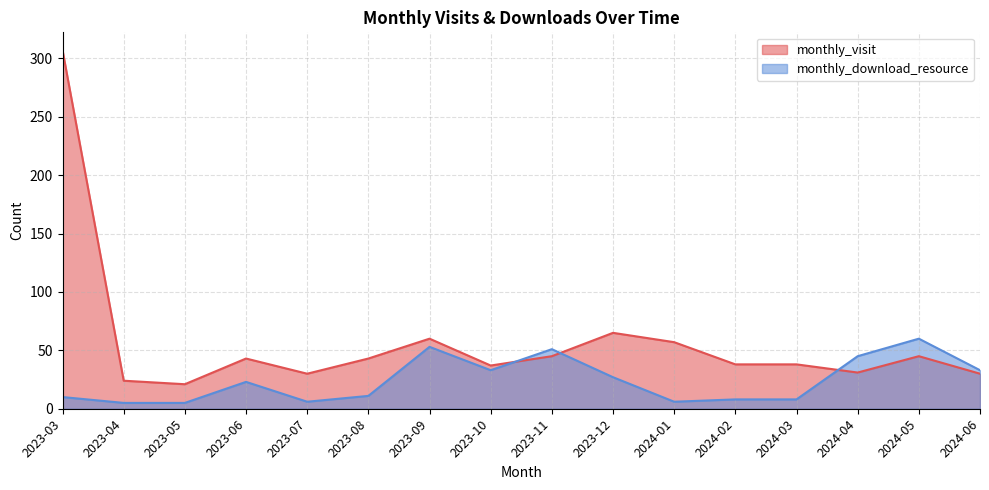

Which series ends up on top after the final intersection of monthly_download_resource and monthly_visit?

monthly_download_resource